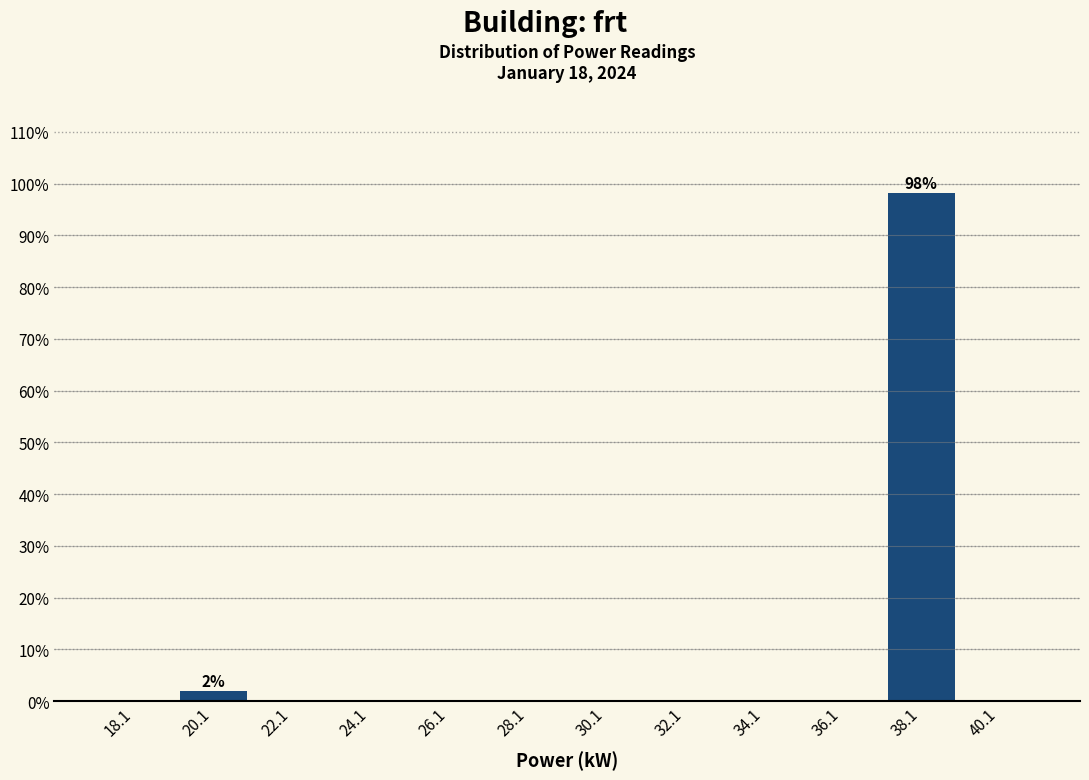

Over which range of the x-axis is the bar tallest?

37.06 to 39.06